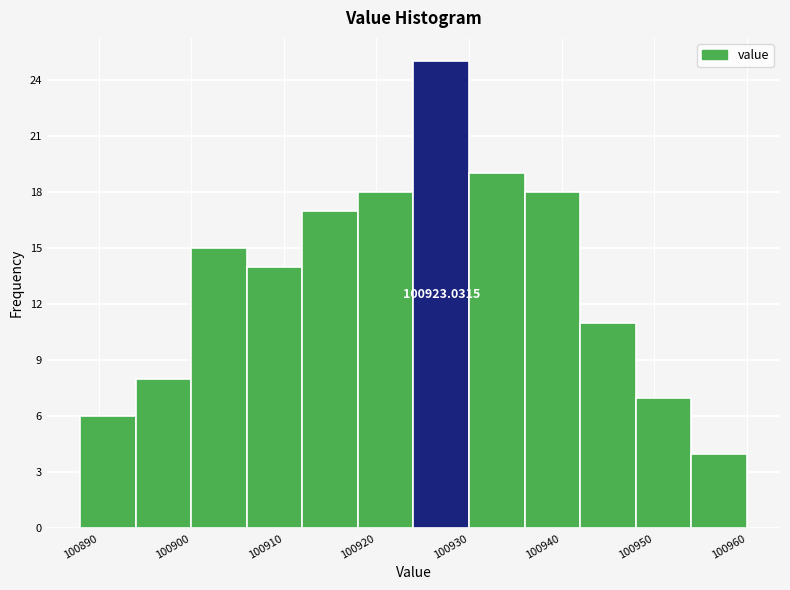

Over which range of the x-axis is the bar tallest?

100924 to 100930